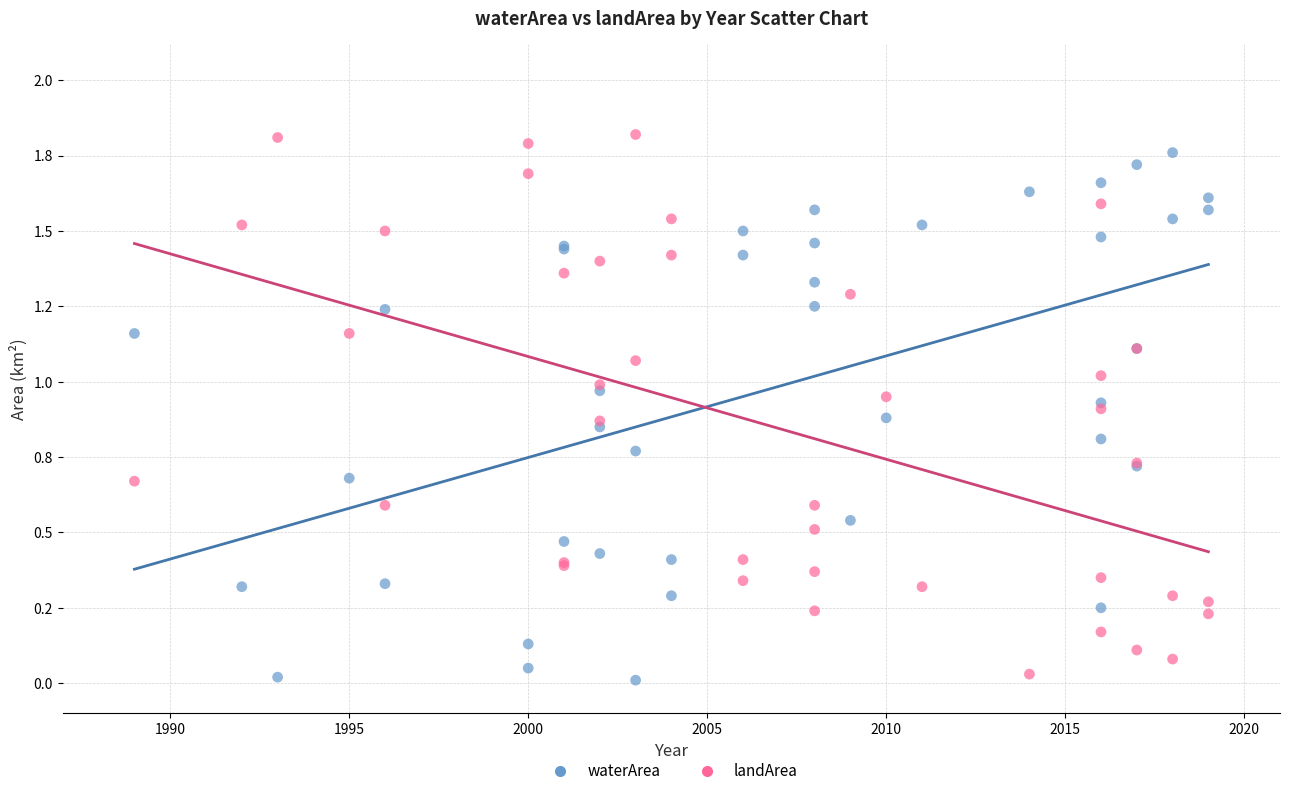

What are all the series names shown in the legend?

waterArea, landArea